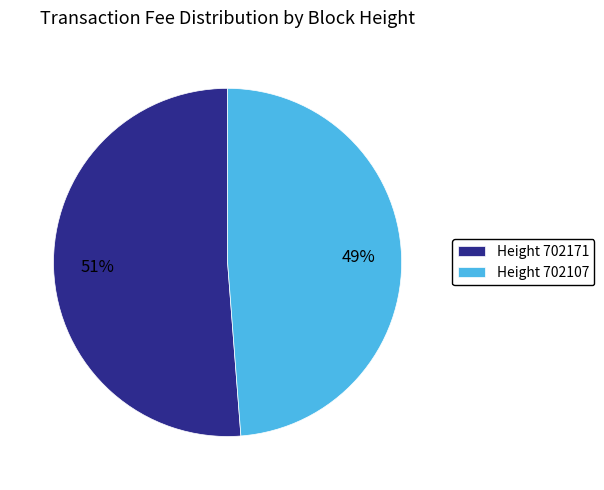

The Height 702107 slice represents 56% of the pie. True or false?

False